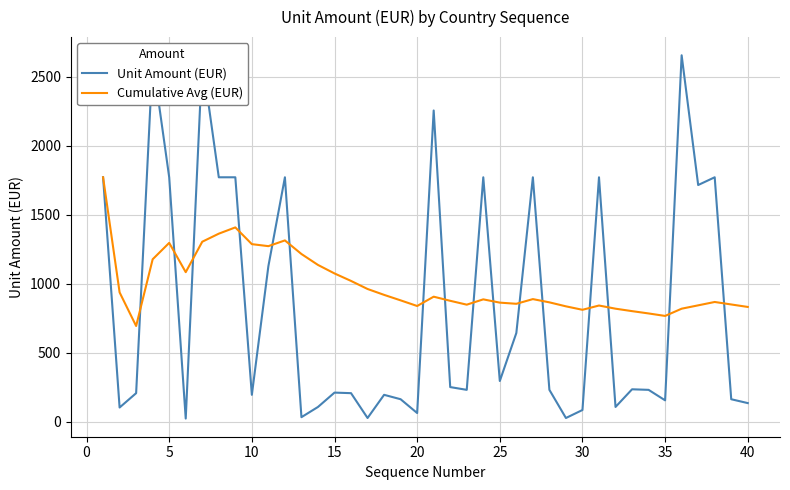

Does the chart display data point markers on the line(s)?

No